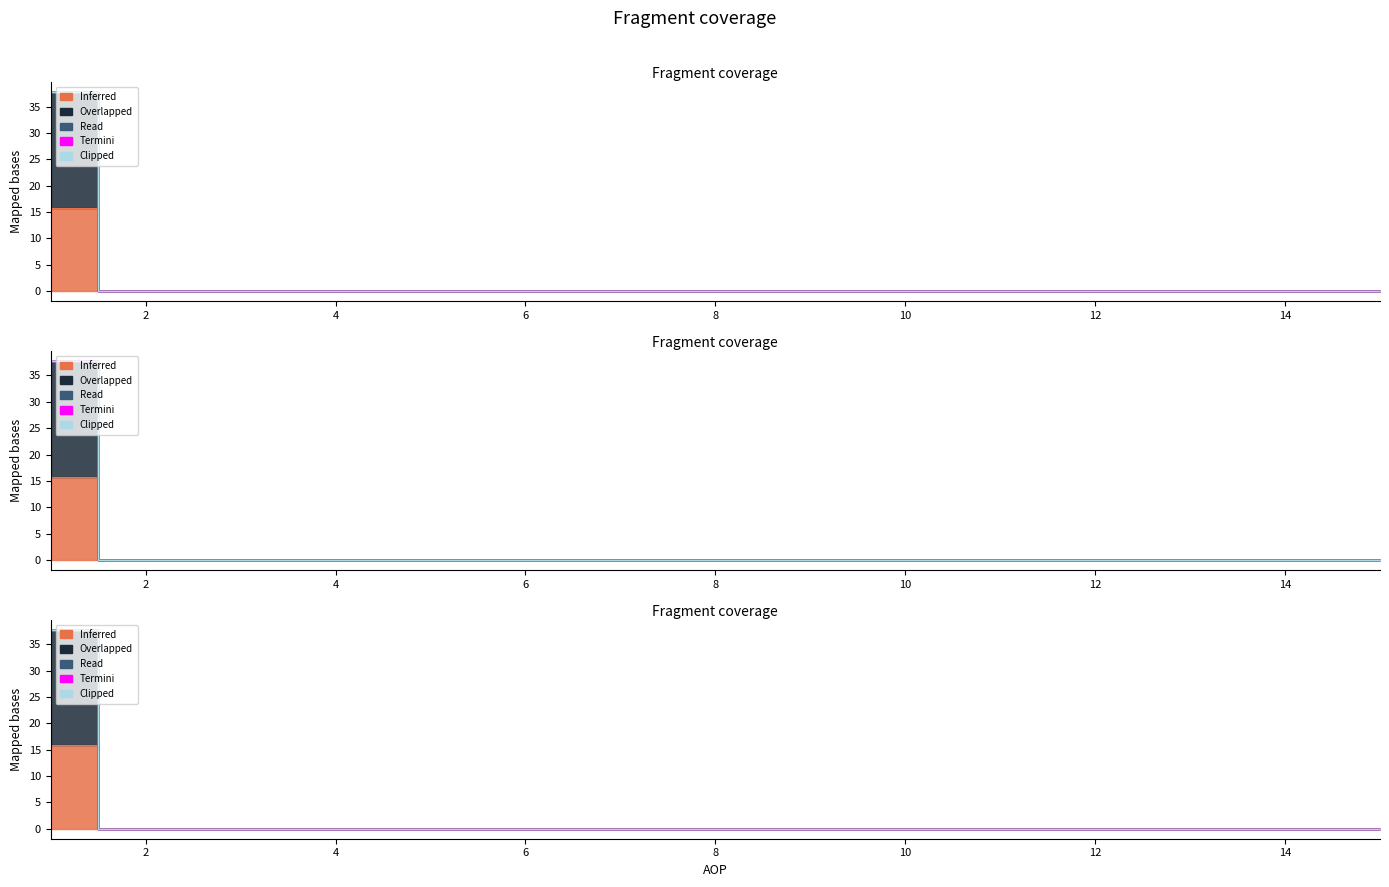

True or false: IZNOS02 and KONTRBR cross at least once.

False